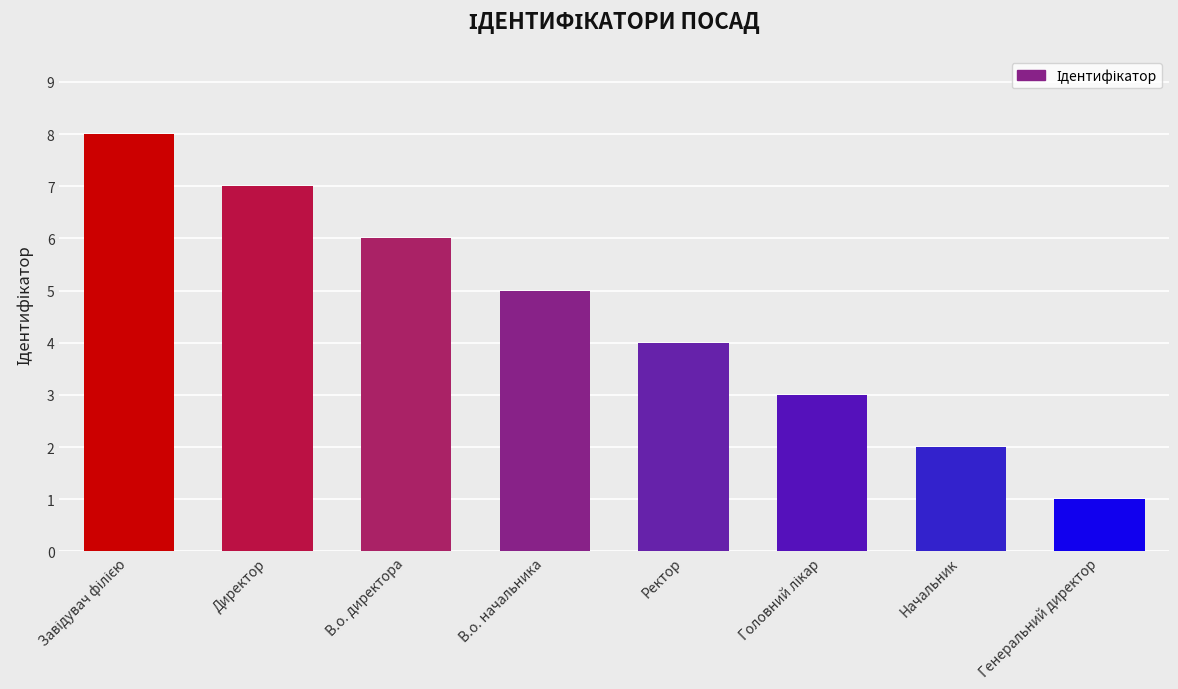

What is the difference between the second highest and second lowest values?

5